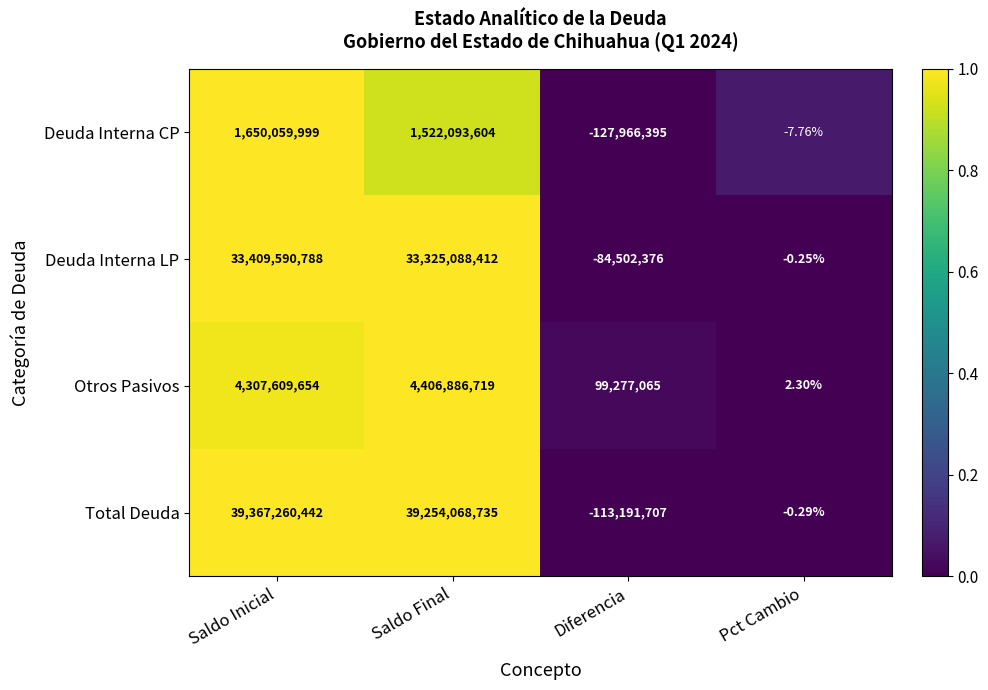

At which label is Deuda Interna CP closest to 761046802?

Saldo Final